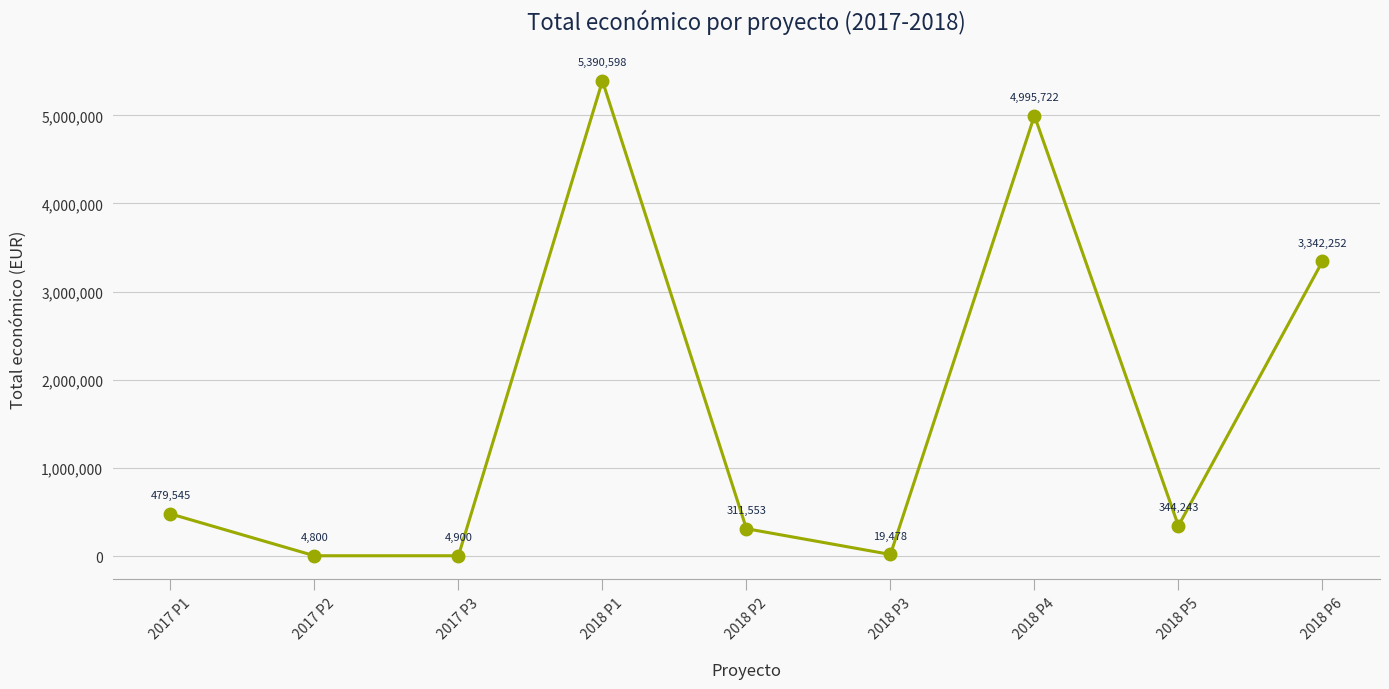

Reading left to right, list all the values displayed in this chart.

2017 P1=479545	2017 P2=4800	2017 P3=4900	2018 P1=5390598	2018 P2=311553	2018 P3=19478	2018 P4=4995722	2018 P5=344243	2018 P6=3342252